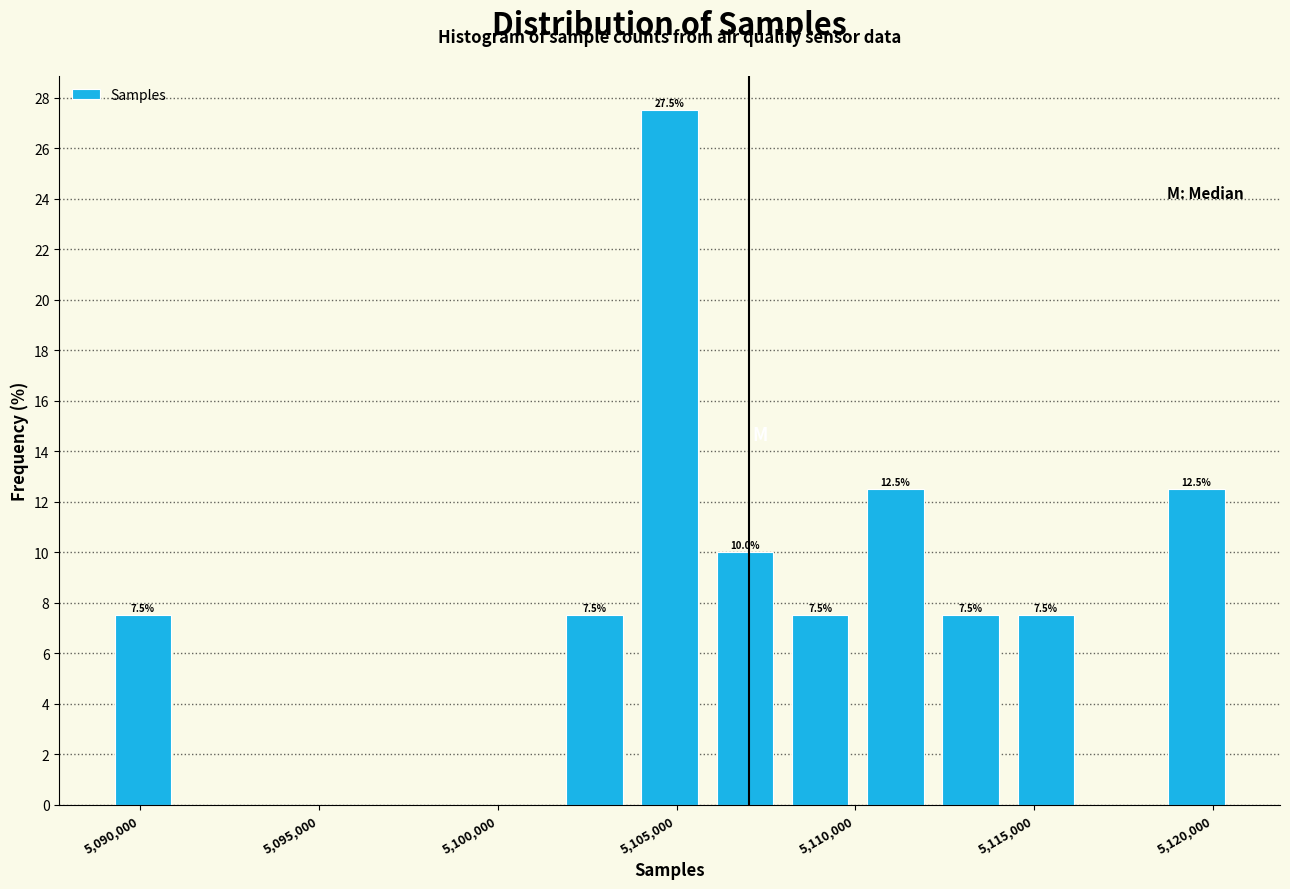

Which range on the x-axis has the tallest bar?

5104000 to 5106000